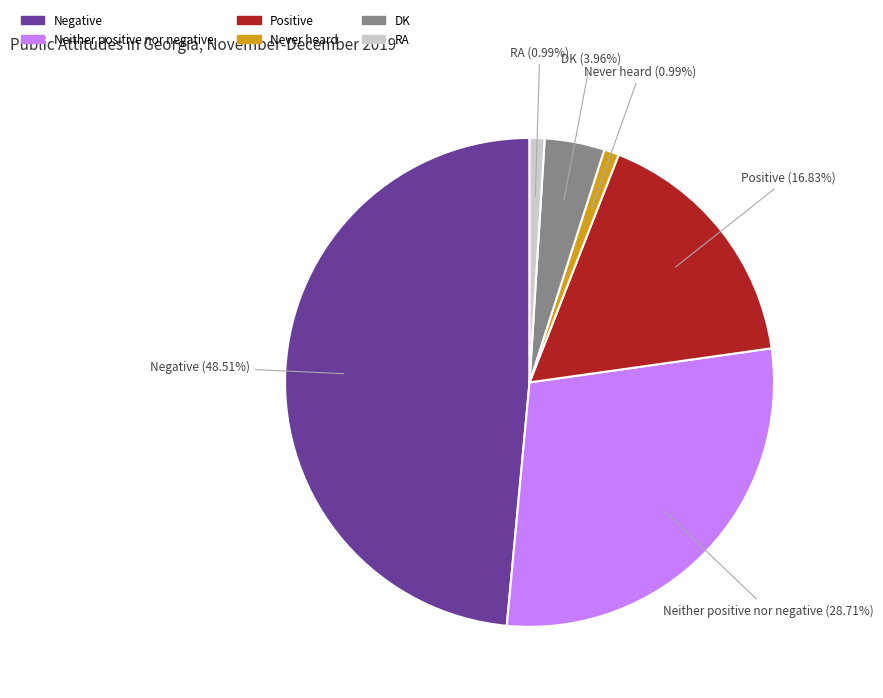

Combined, do Negative and Neither positive nor negative account for over 50%?

Yes